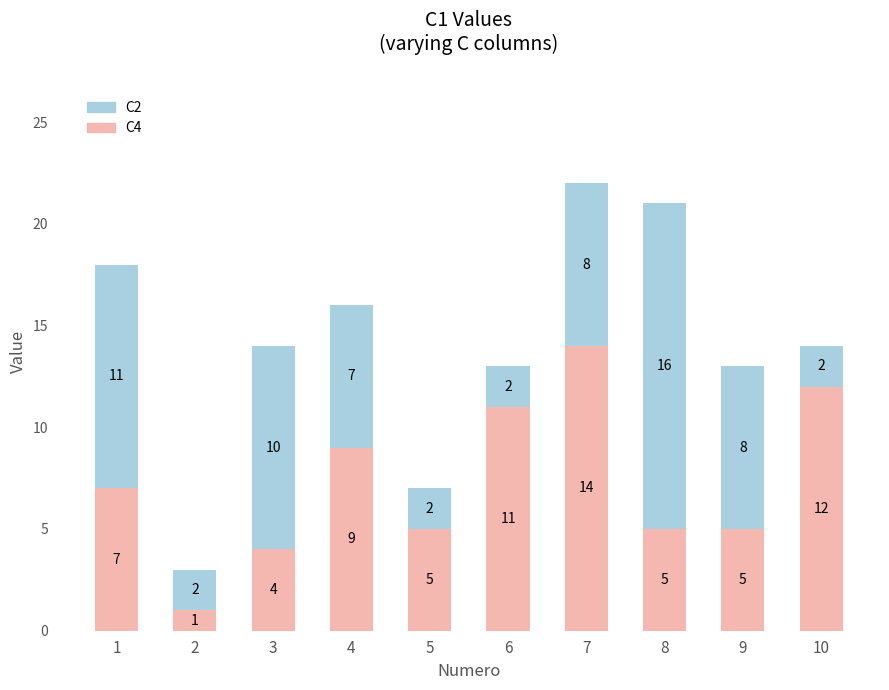

Count the number of categories in the chart.

10